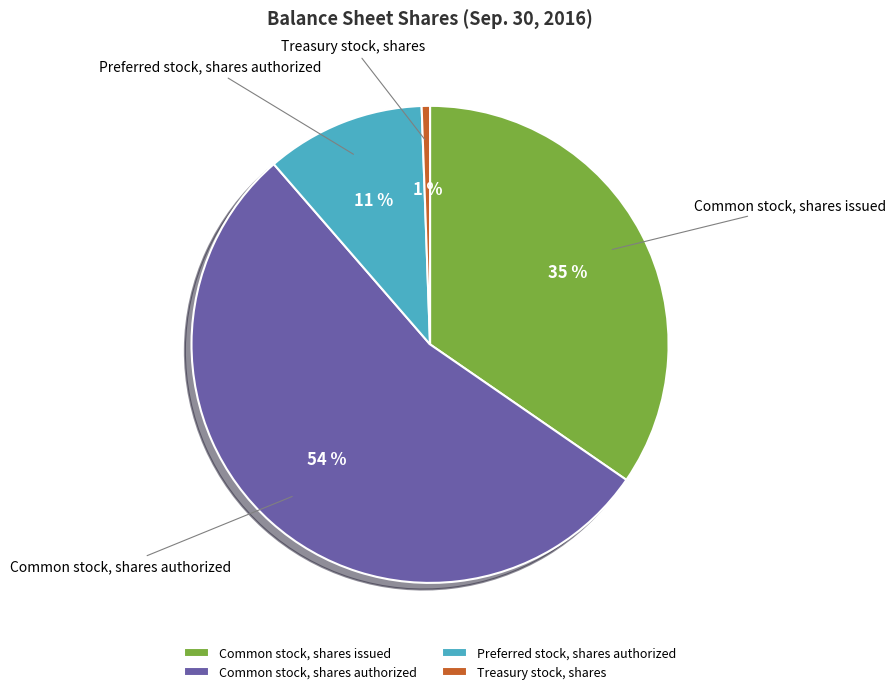

True or false: Treasury stock, shares accounts for 11% of the total.

False